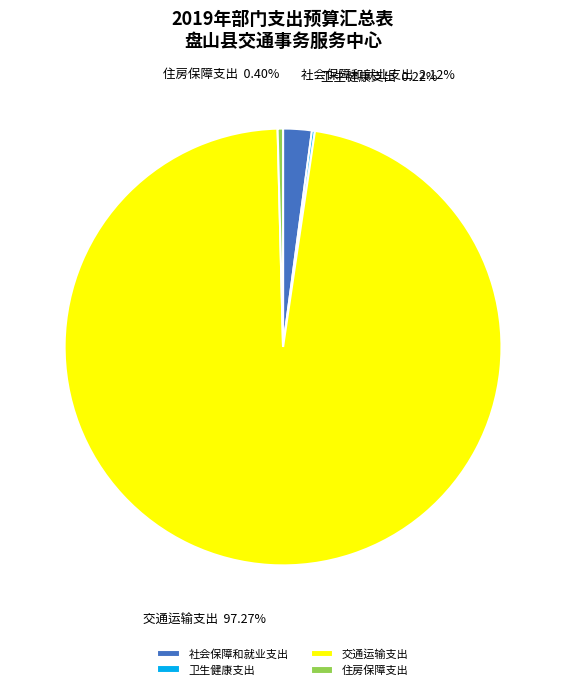

Is there a majority slice in this chart?

Yes